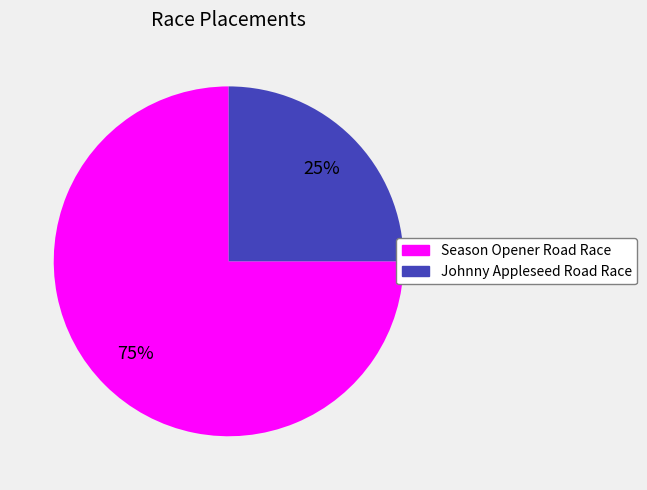

To the nearest percent, what is the combined percentage of Season Opener Road Race and Johnny Appleseed Road Race?

100%